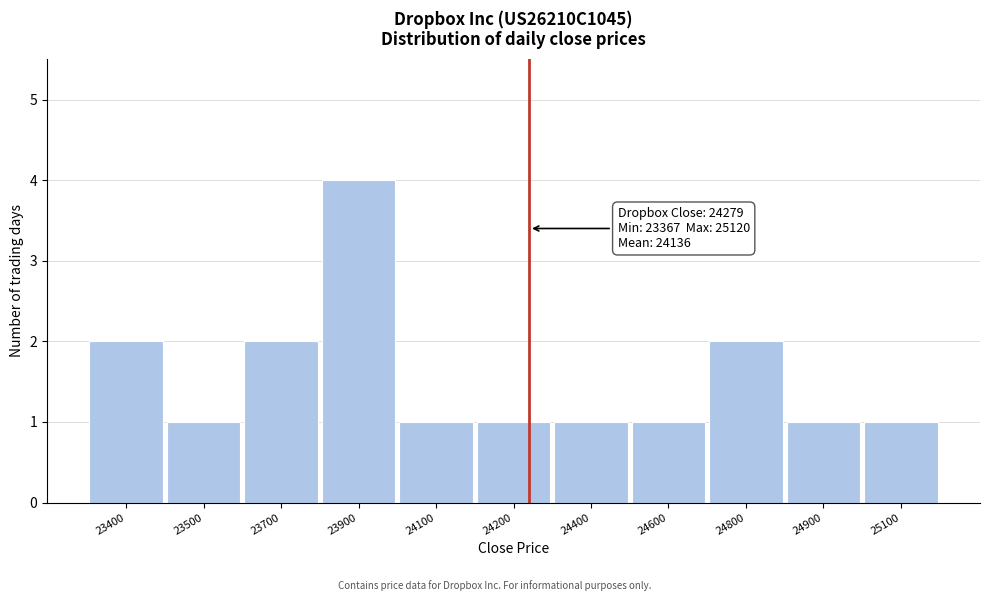

Reading left to right, extract all data points from this chart.

2	1	2	4	1	1	1	1	2	1	1